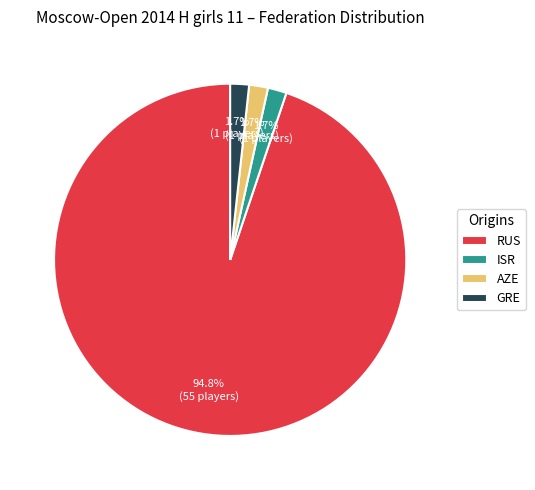

Which has a higher value, RUS or AZE?

RUS